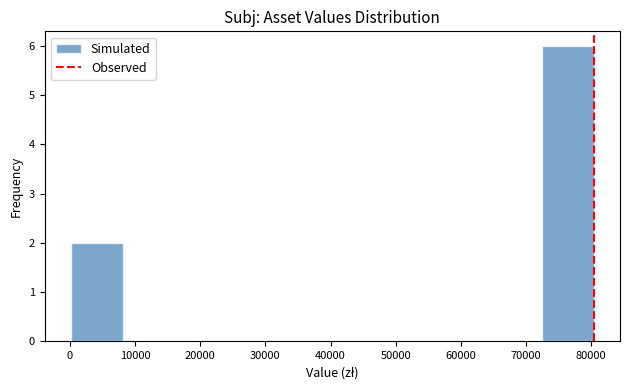

Reading left to right, transcribe this chart: for each bar, give the range it covers on the x-axis and its height. Neither the bar edges nor the heights are printed on the chart, so give them approximately, as read against the axes.

0 to 8000: 2
8000 to 16000: 0
16000 to 24000: 0
24000 to 32000: 0
32000 to 40000: 0
40000 to 48000: 0
48000 to 56000: 0
56000 to 64000: 0
64000 to 72000: 0
72000 to 80000: 6